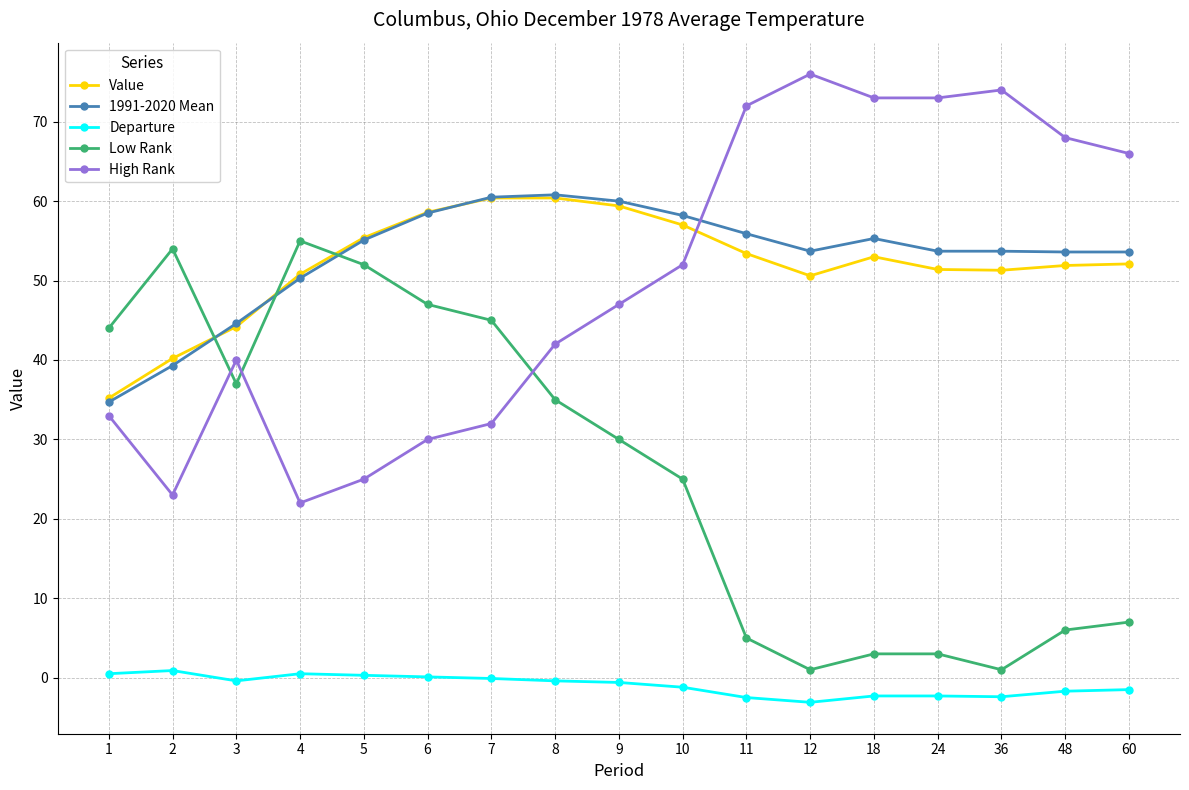

What is the highest value of the Departure series?

0.9